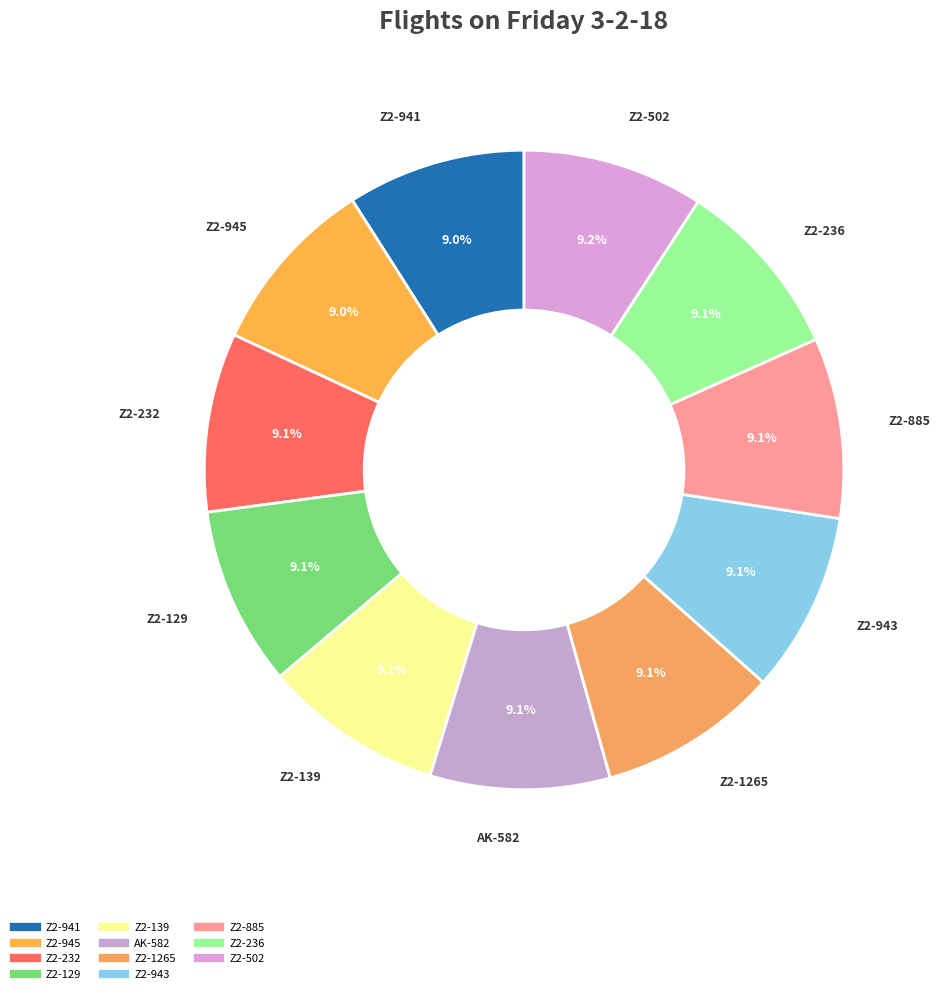

To the nearest percent, what percentage of the pie is Z2-945?

9%